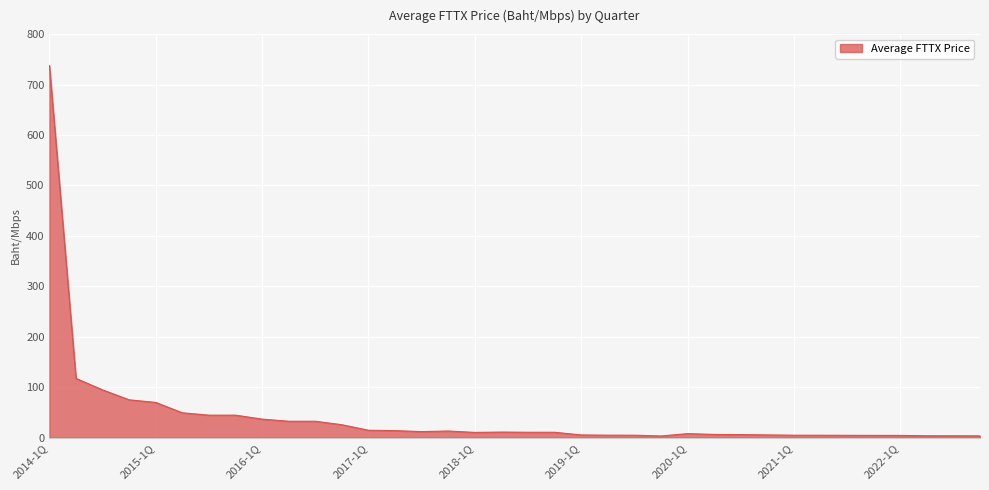

What is the maximum value shown in the chart?

737.8